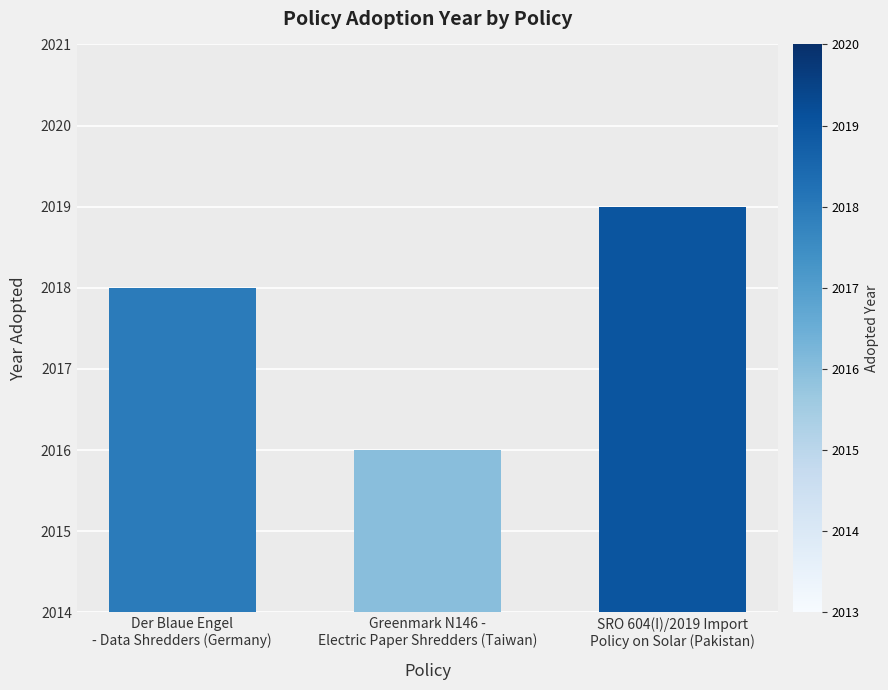

Rank the categories by value from lowest to highest.

Greenmark N146 -
Electric Paper Shredders (Taiwan), Der Blaue Engel
- Data Shredders (Germany), SRO 604(I)/2019 Import
Policy on Solar (Pakistan)